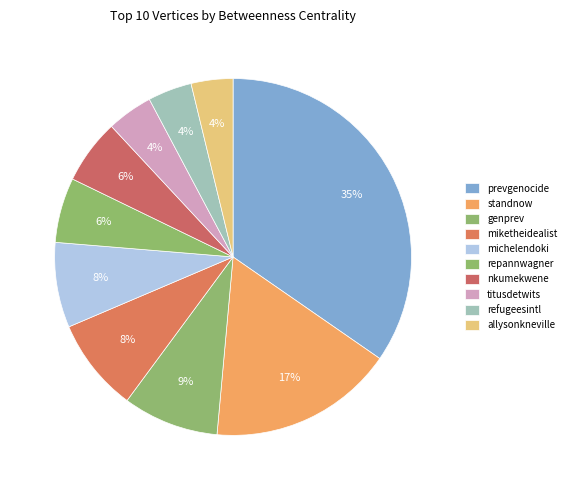

How many slices are in this pie chart?

10